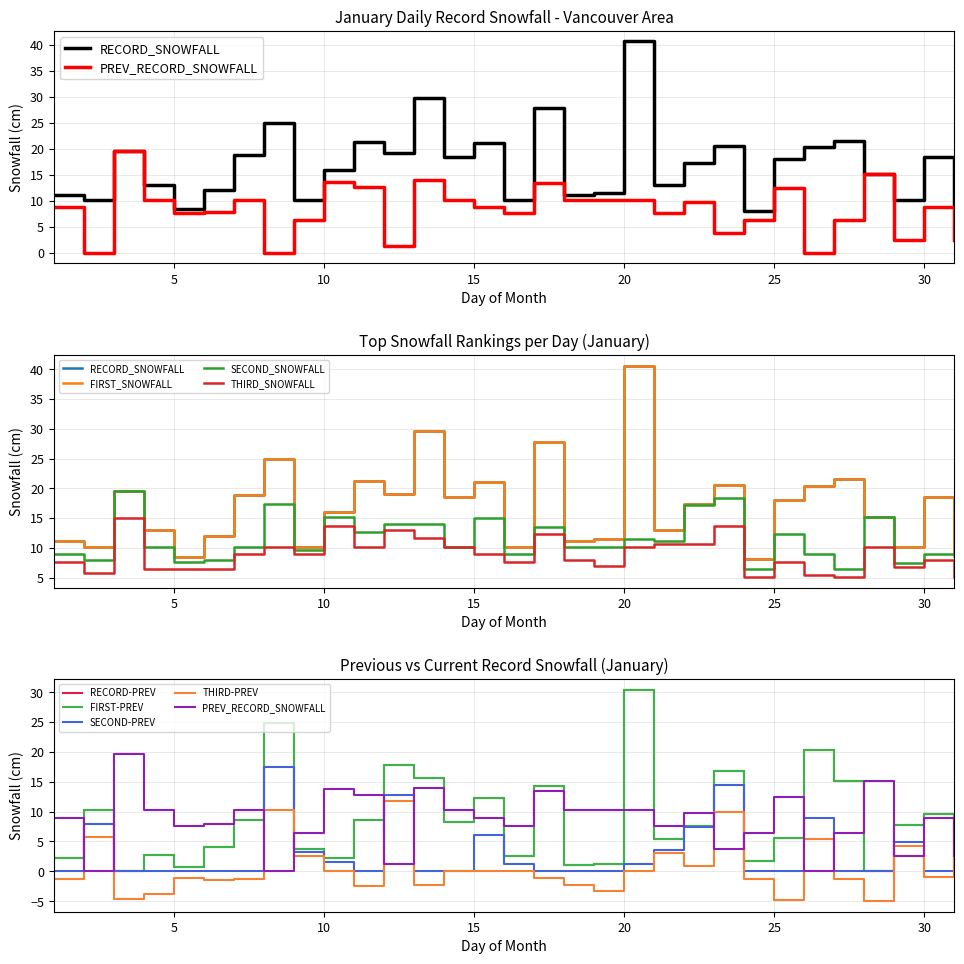

True or false: FIRST_SNOWFALL and THIRD_SNOWFALL intersect in this chart.

False